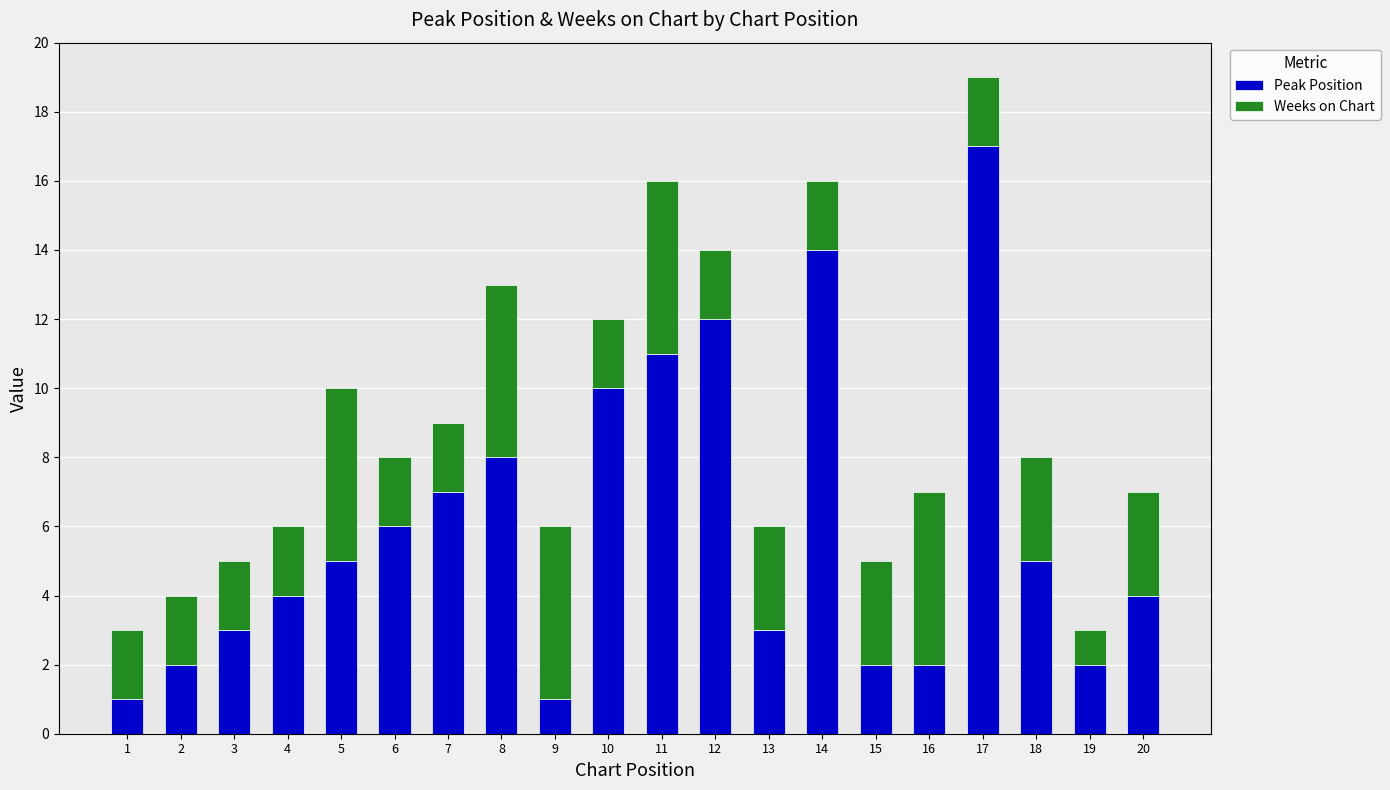

The Peak Position series shows 8 at 8. True or false?

True